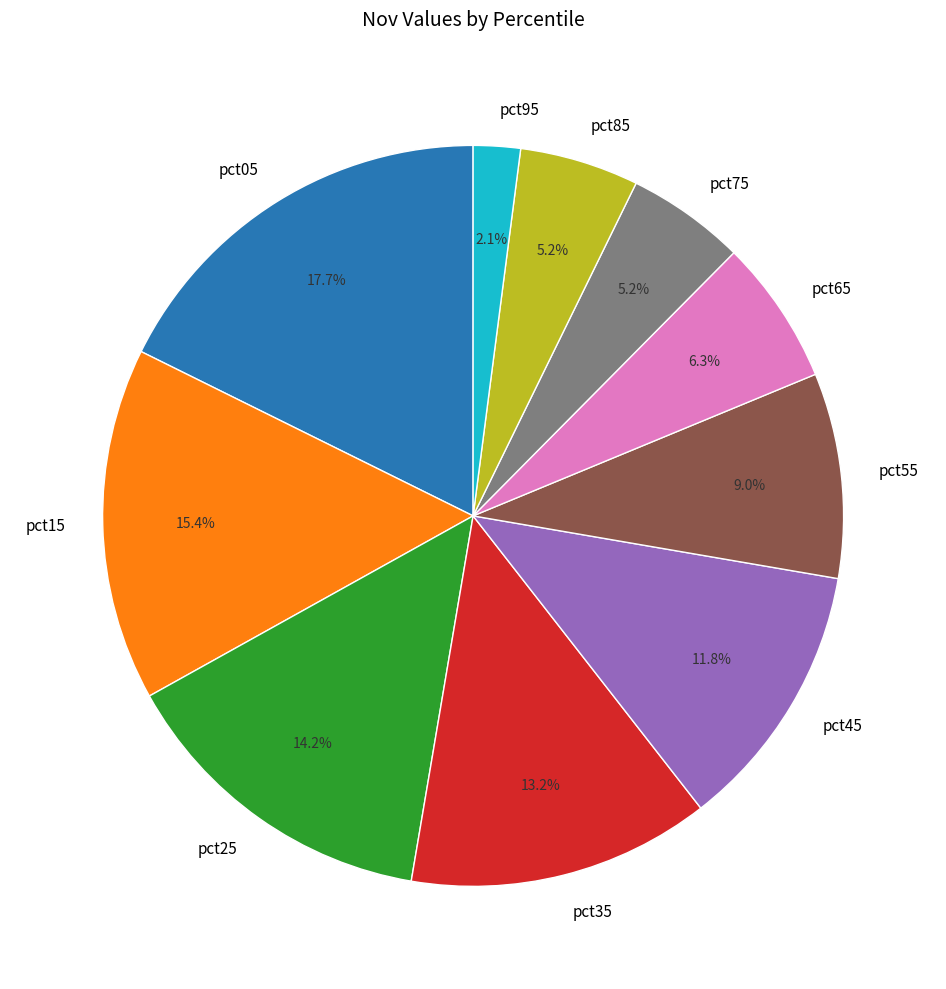

To the nearest percent, what percentage of the pie is pct35?

13%